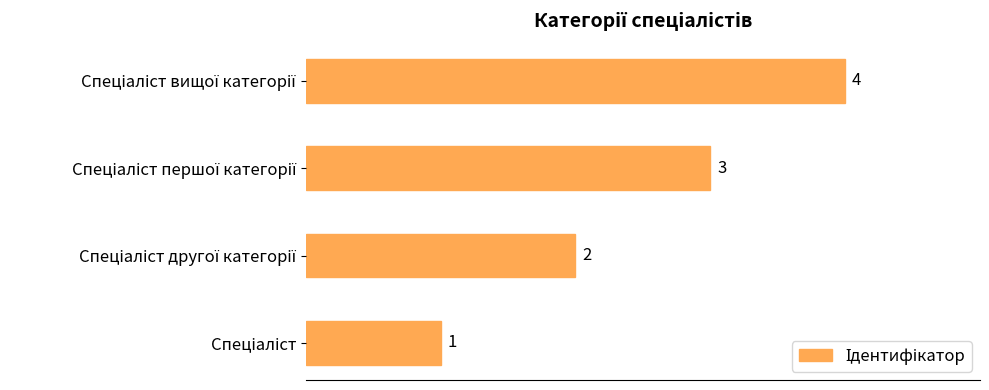

How many values are between 2 and 4?

3